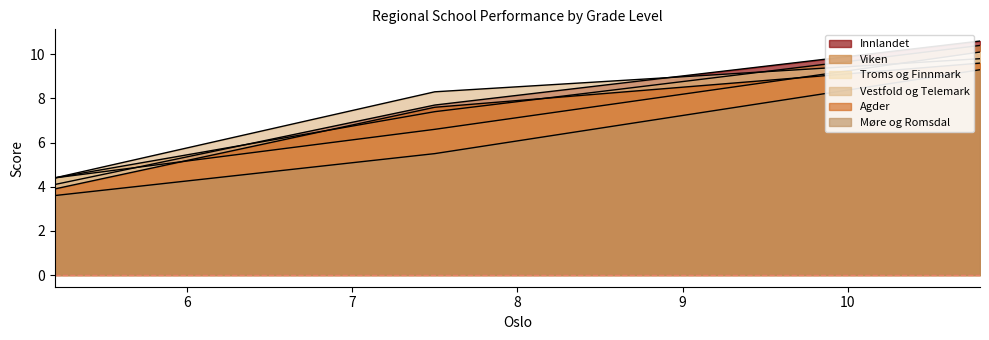

What is the maximum value shown in the chart?

10.6